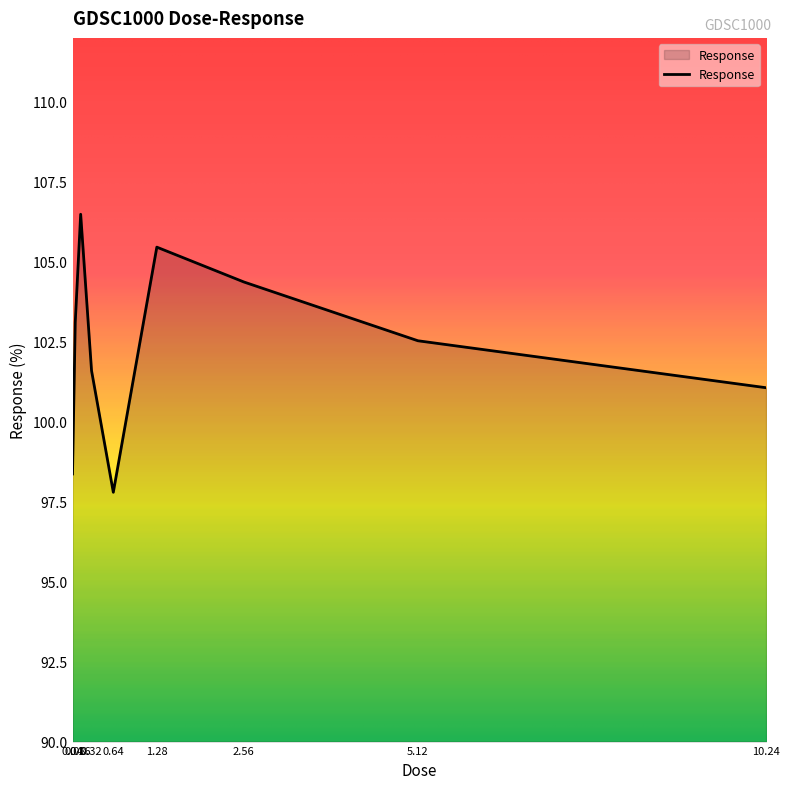

Is it true that the value at 5.12 is 102.5?

True